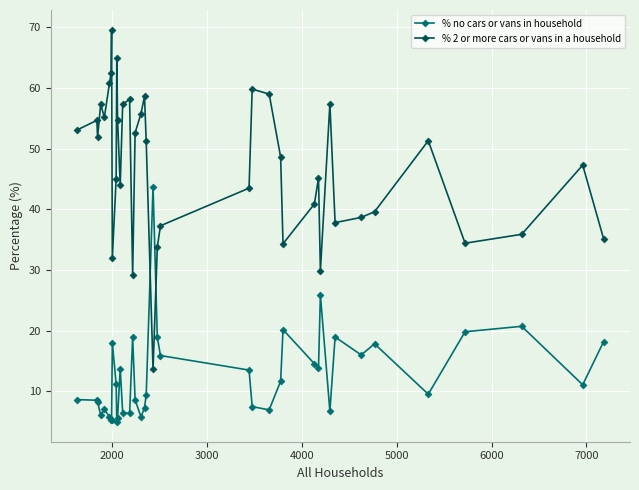

True or false: % 2 or more cars or vans in a household and % no cars or vans in household cross at least once.

True